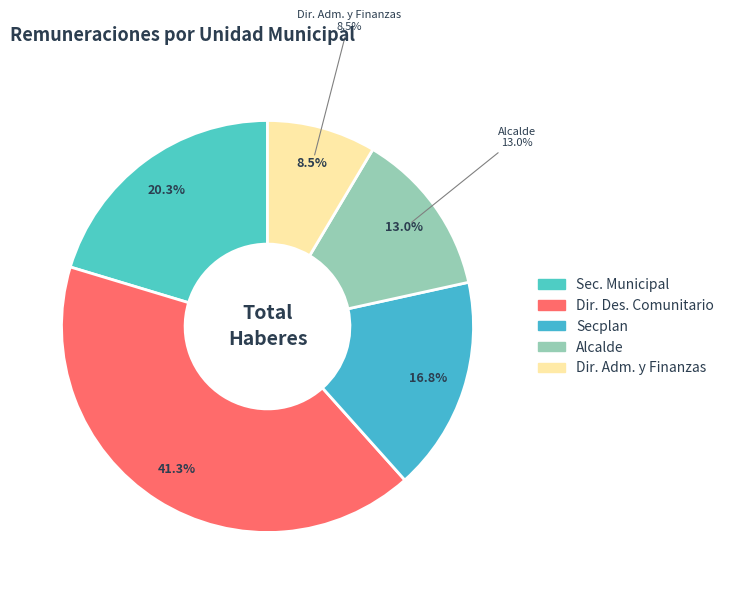

To the nearest percent, what is the average slice percentage?

20%